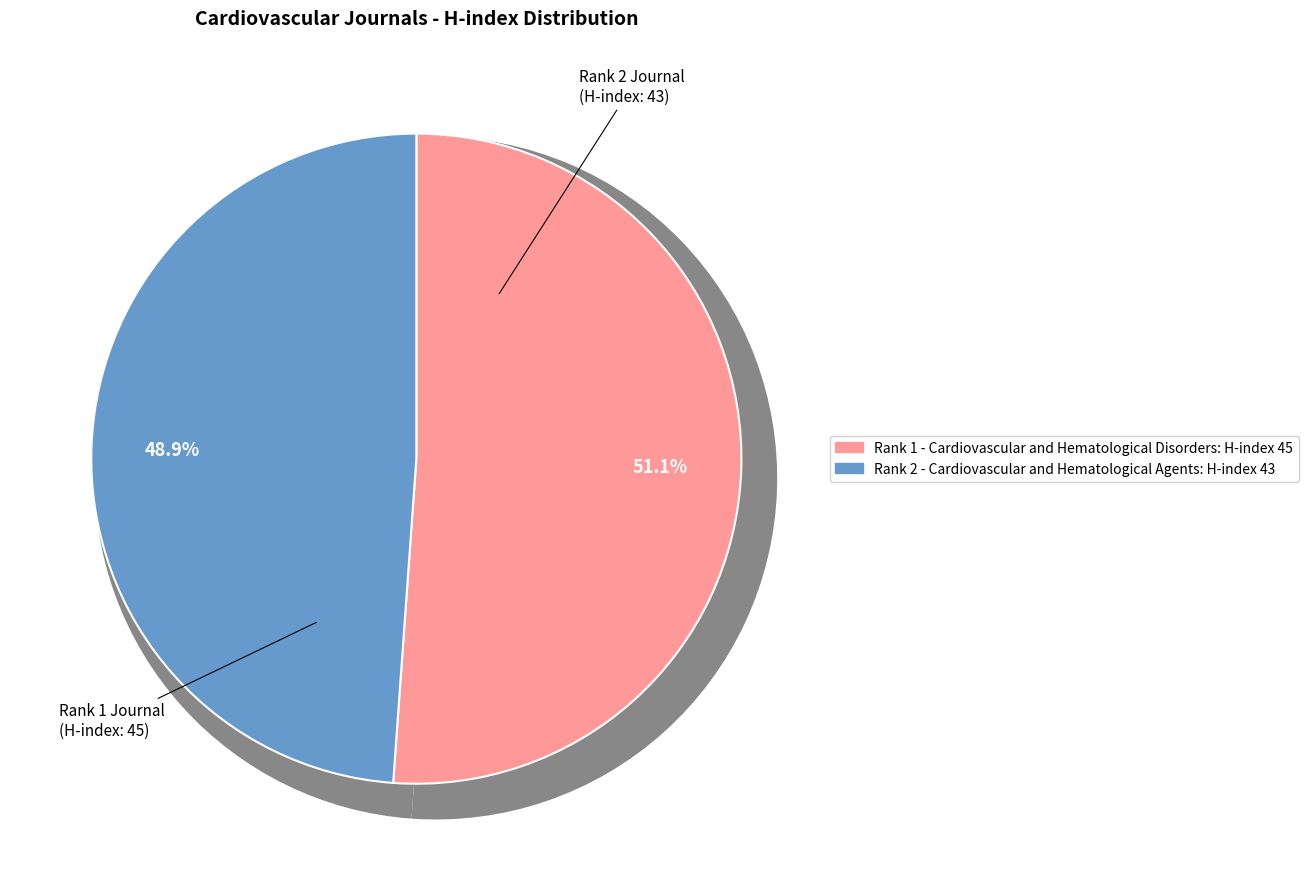

To the nearest percent, what percentage of the pie is Cardiovascular and Hematological Agents in Medicinal Chemistry (Rank 2)?

49%